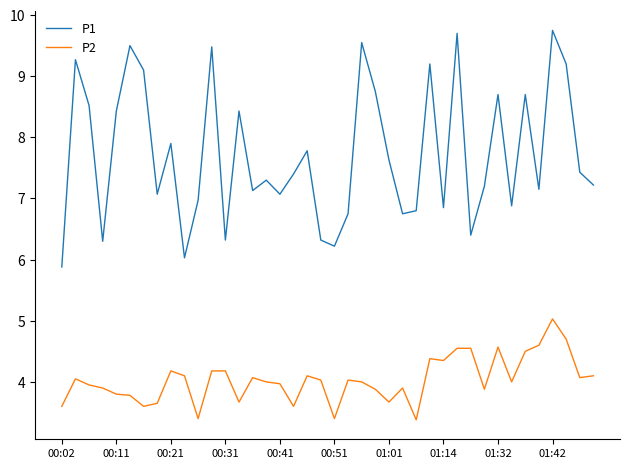

Rank the series by their maximum value, from lowest to highest.

P2, P1